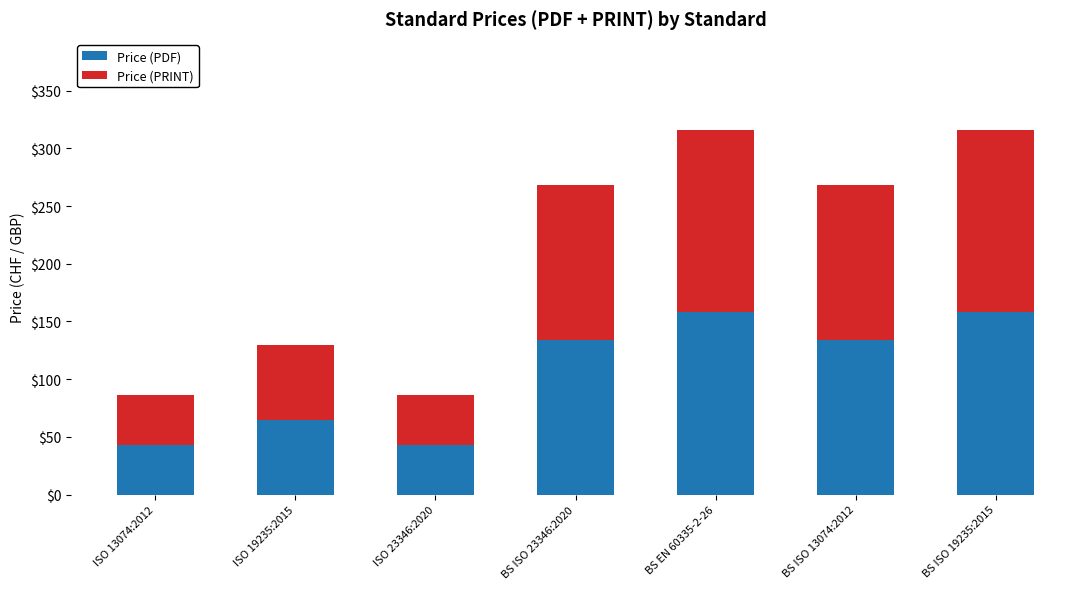

Reading left to right, what are the values for Price (PDF)?

ISO 13074:2012=43	ISO 19235:2015=65	ISO 23346:2020=43	BS ISO 23346:2020=134	BS EN 60335-2-26=158	BS ISO 13074:2012=134	BS ISO 19235:2015=158